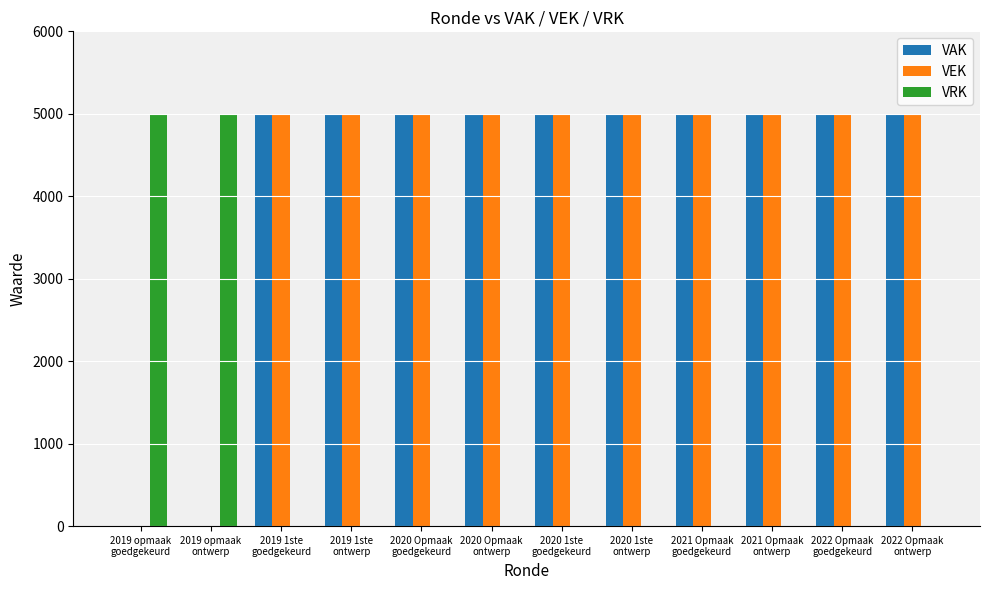

What value does the VAK series have at 2022 Opmaak
ontwerp?

5000